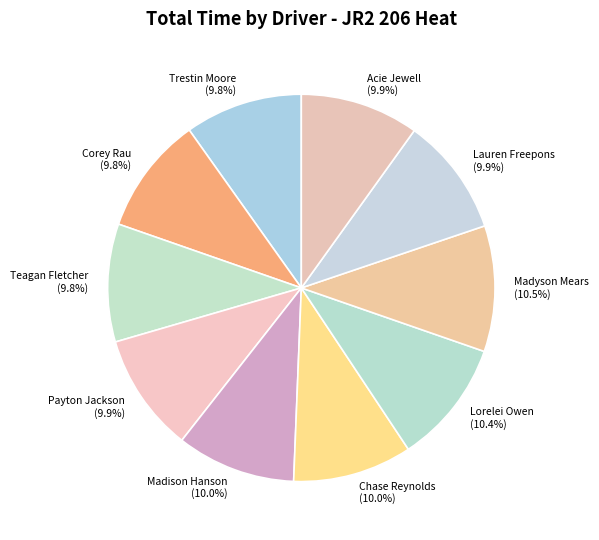

To the nearest percent, what percentage of the pie is Trestin Moore?

10%